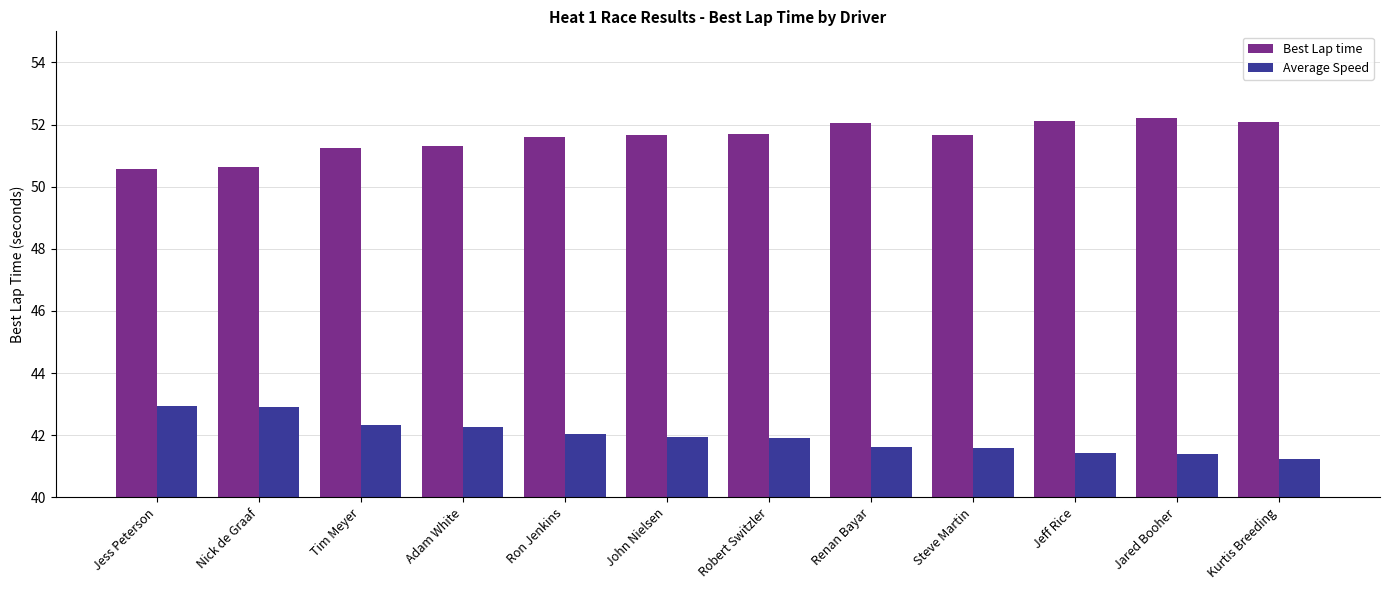

What is the difference between the Average Speed values at Ron Jenkins and Robert Switzler?

0.1